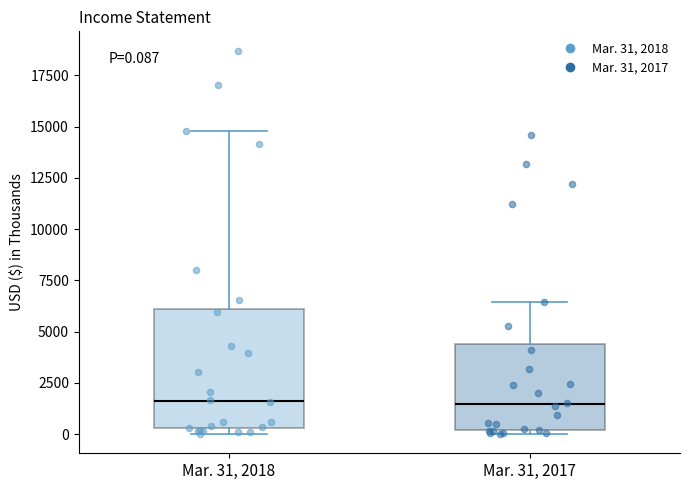

Comparing the boxes themselves (not the whiskers), which one is the tallest?

Mar. 31, 2018